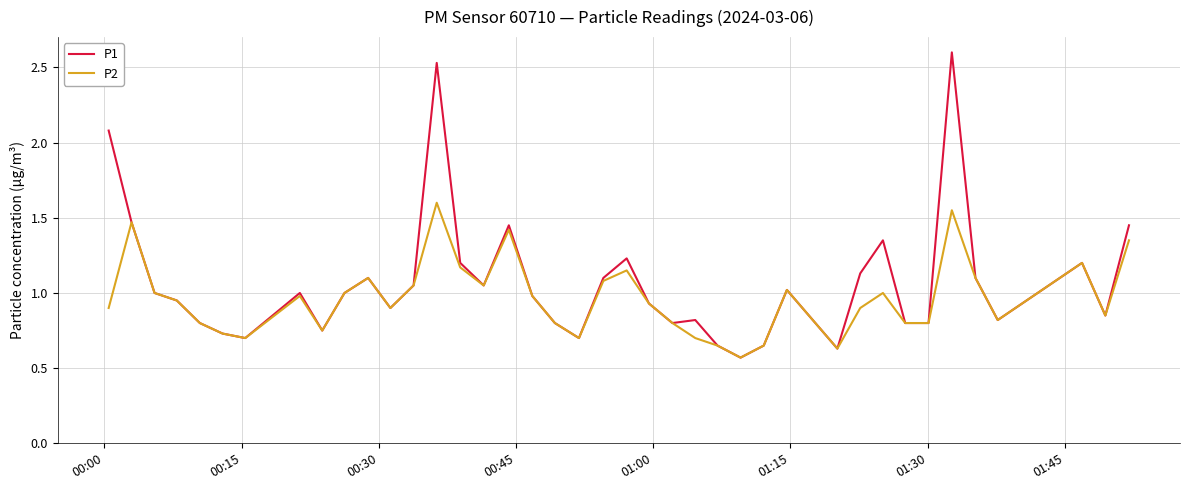

Which series has the largest range (max minus min)?

P1